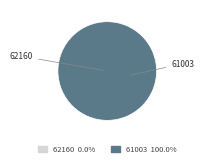

True or false: 1 accounts for 99% of the total.

False